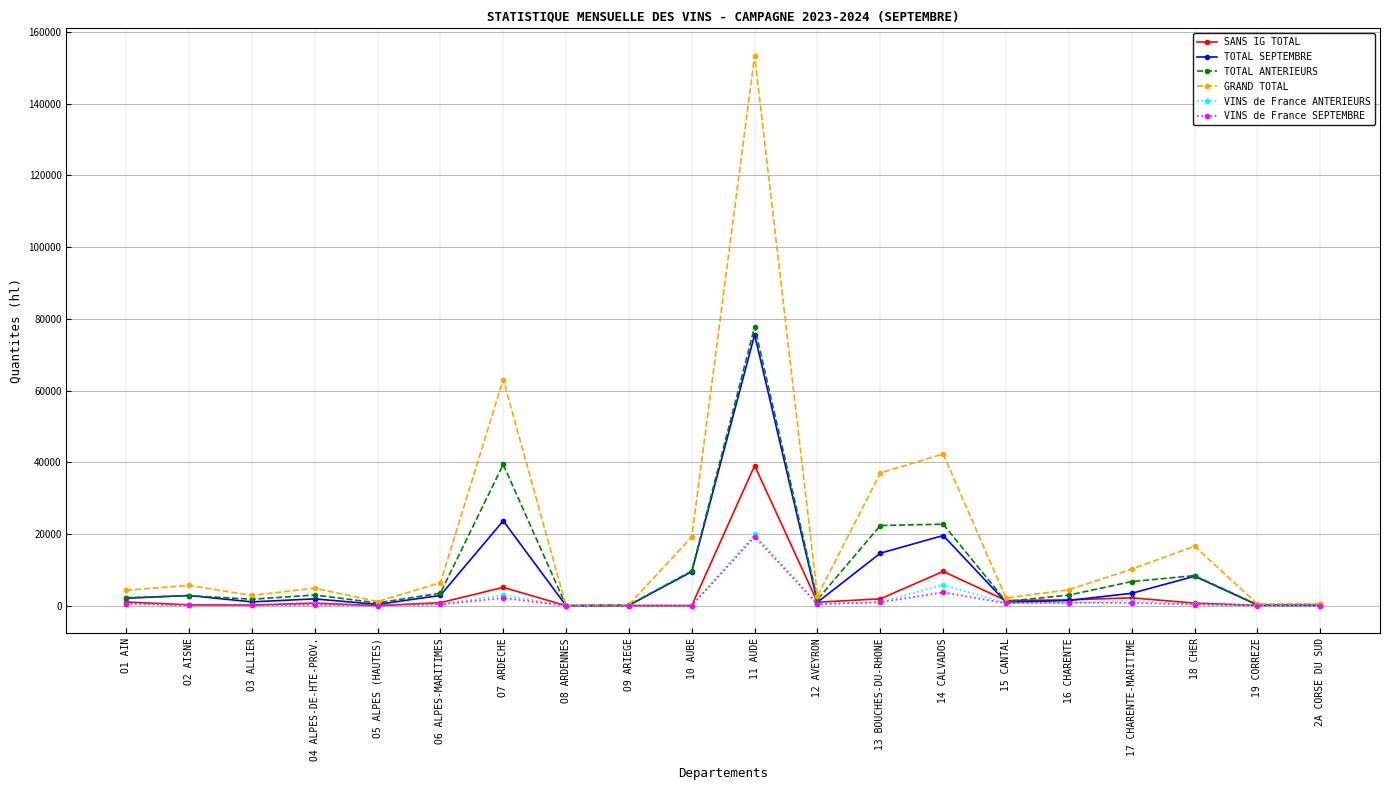

How many lines are shown in the chart?

6